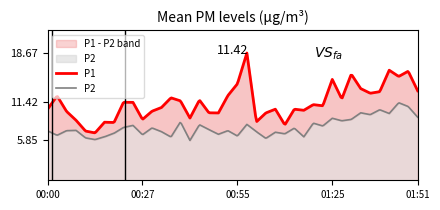

Where is P2 nearest to the value 8?

01:22